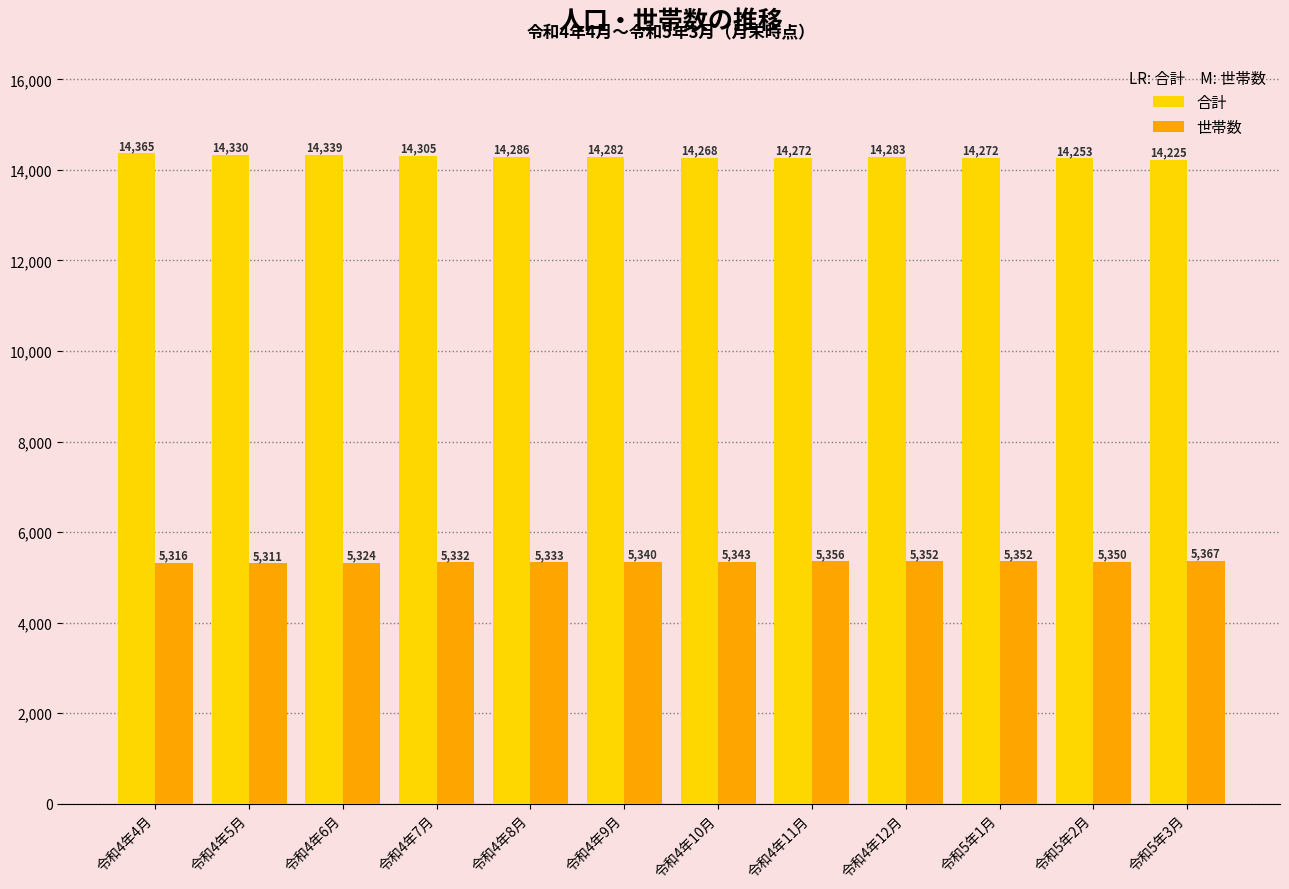

What is the difference between the 合計 values at 令和4年4月 and 令和4年5月?

35